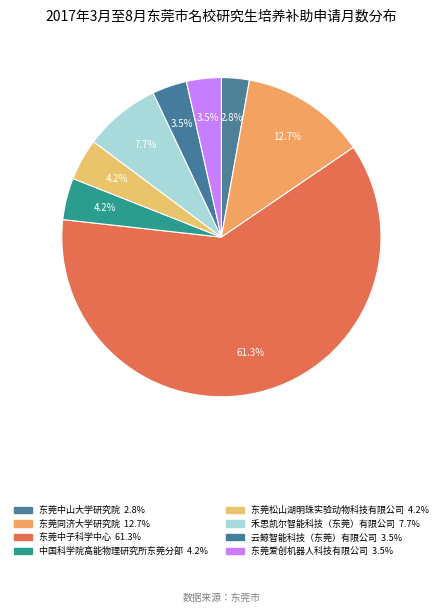

Does 禾思凯尔智能科技（东莞）有限公司 represent more than half of the total?

No